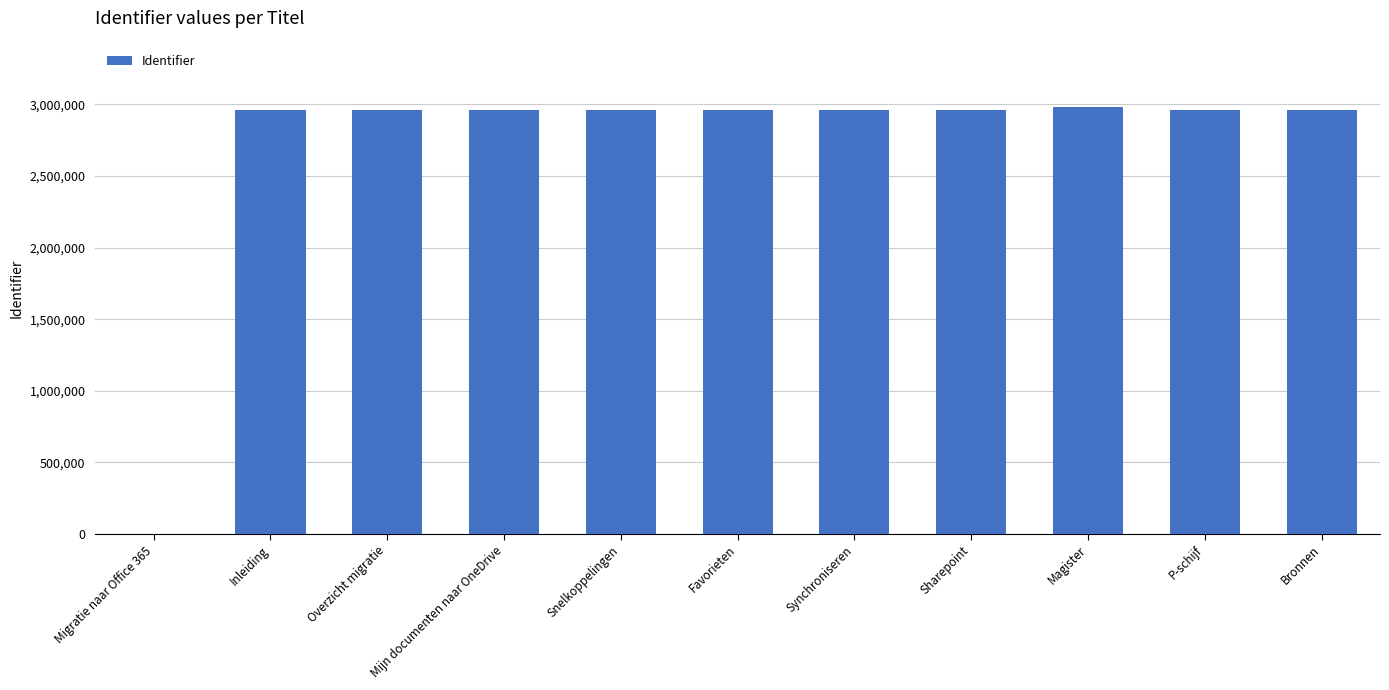

At which label is the value closest to 1489749?

Inleiding